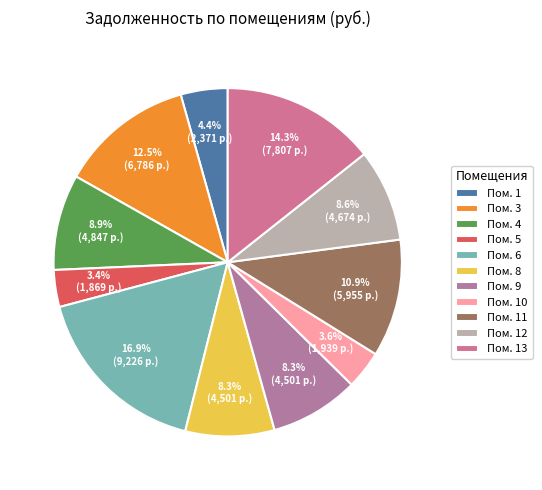

How many slices are in this pie chart?

11